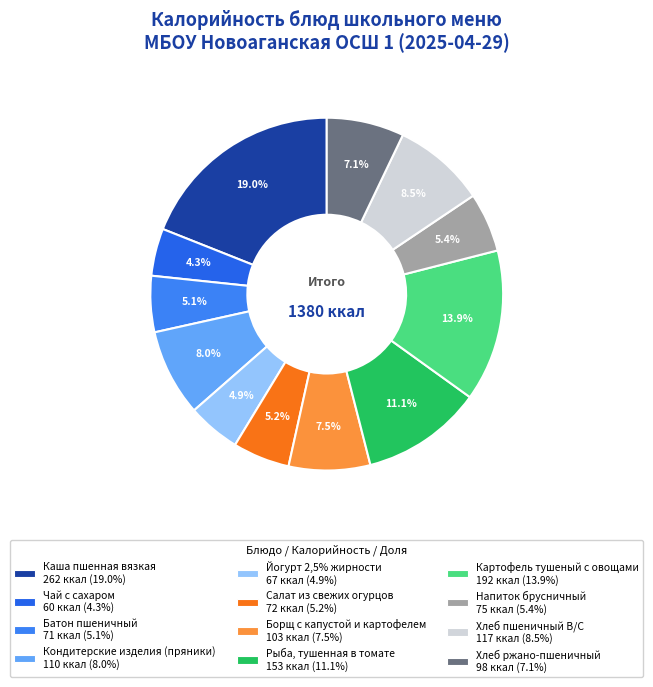

True or false: Рыба, тушенная в томате accounts for 11% of the total.

True